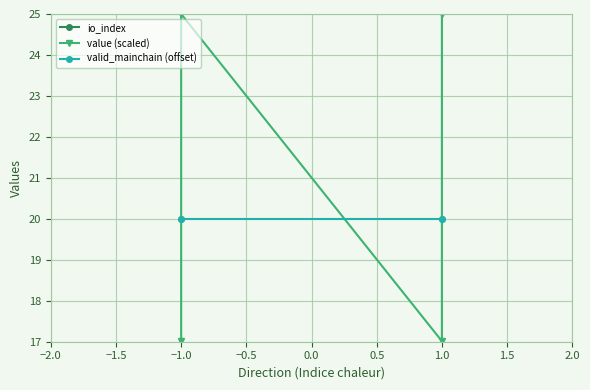

Is it true that valid_mainchain (offset) equals 33.0 at −1.0?

False